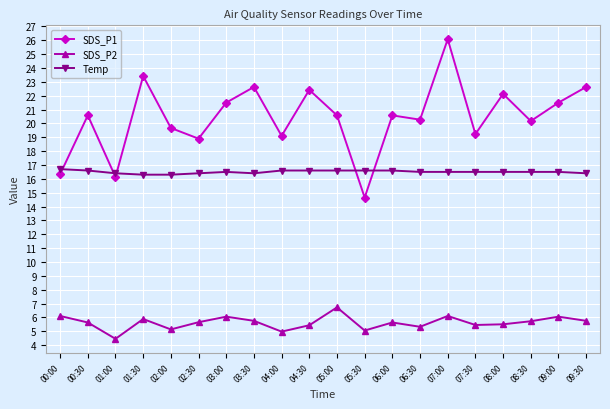

What are all the series names shown in the legend?

SDS_P1, SDS_P2, Temp